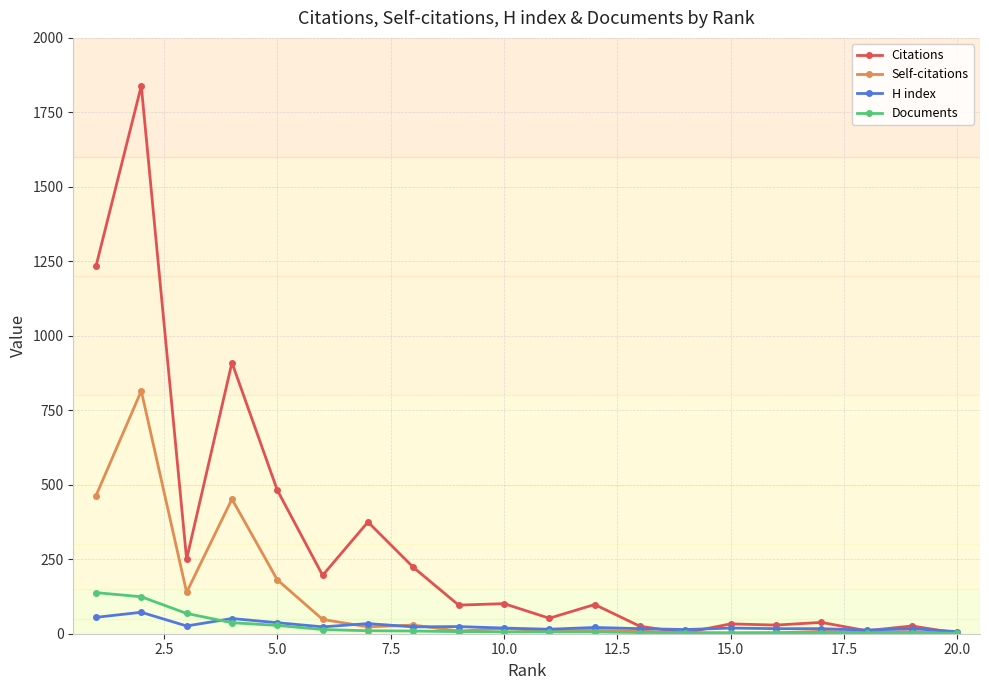

Count the number of data series in this chart.

4